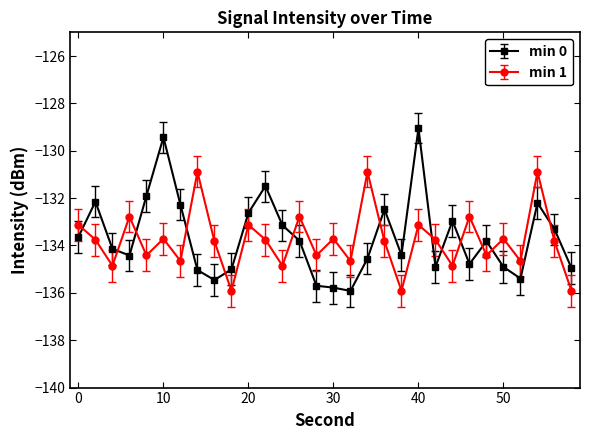

What is the average value of the min 1 series?

-133.8